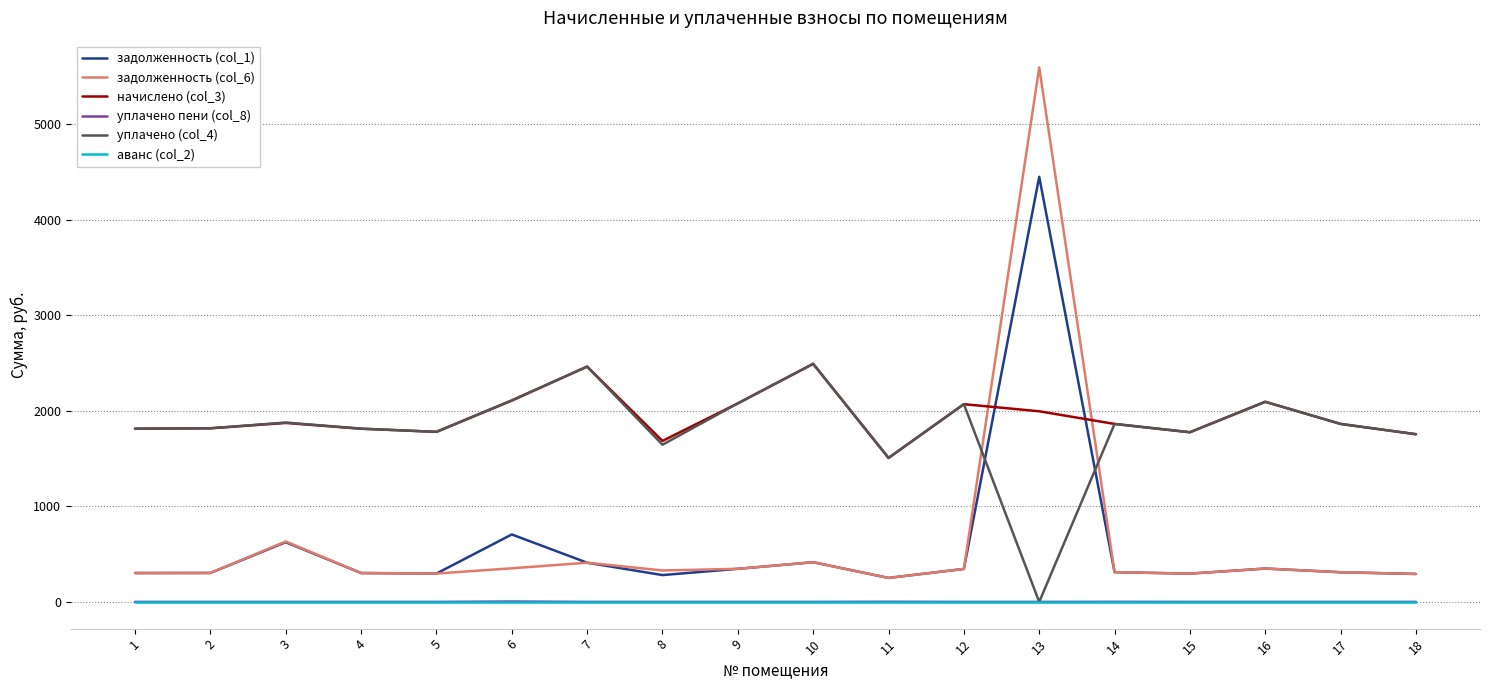

What is the spread (max minus min) of values at 10?

2492.3